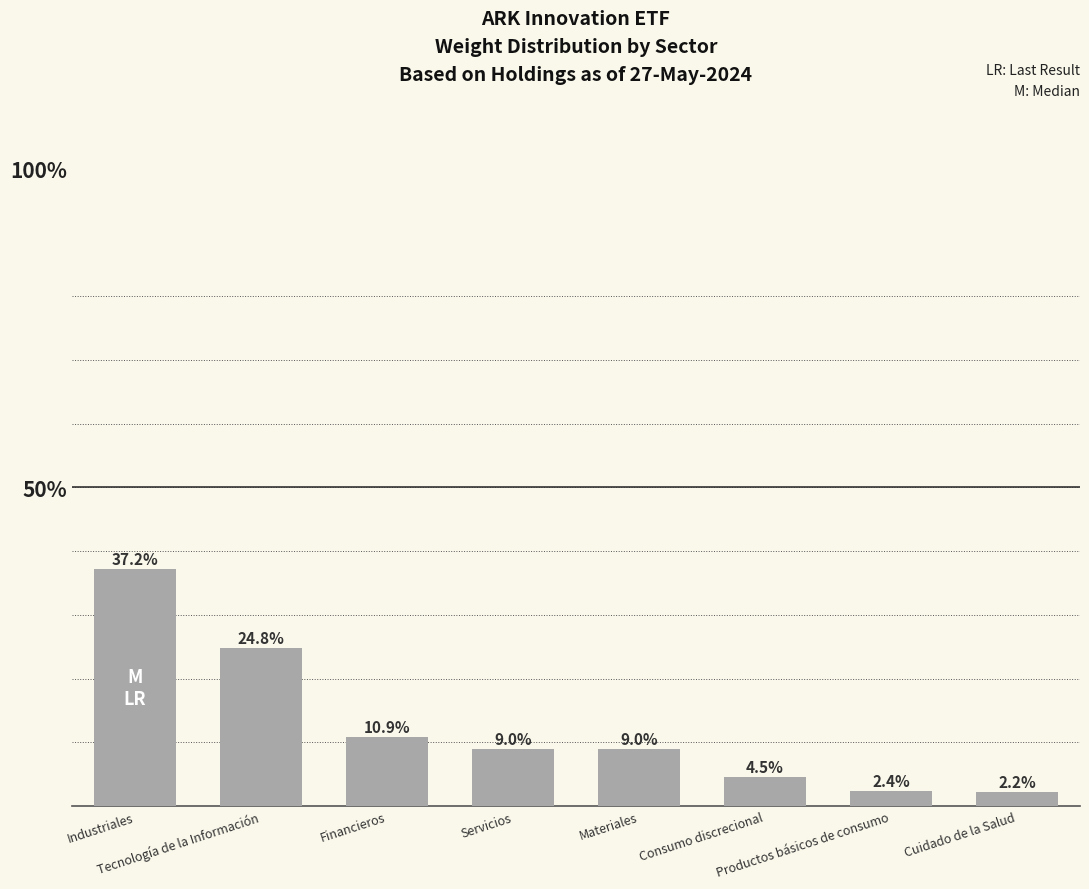

What is the difference between the values at Cuidado de la Salud and Productos básicos de consumo?

0.1